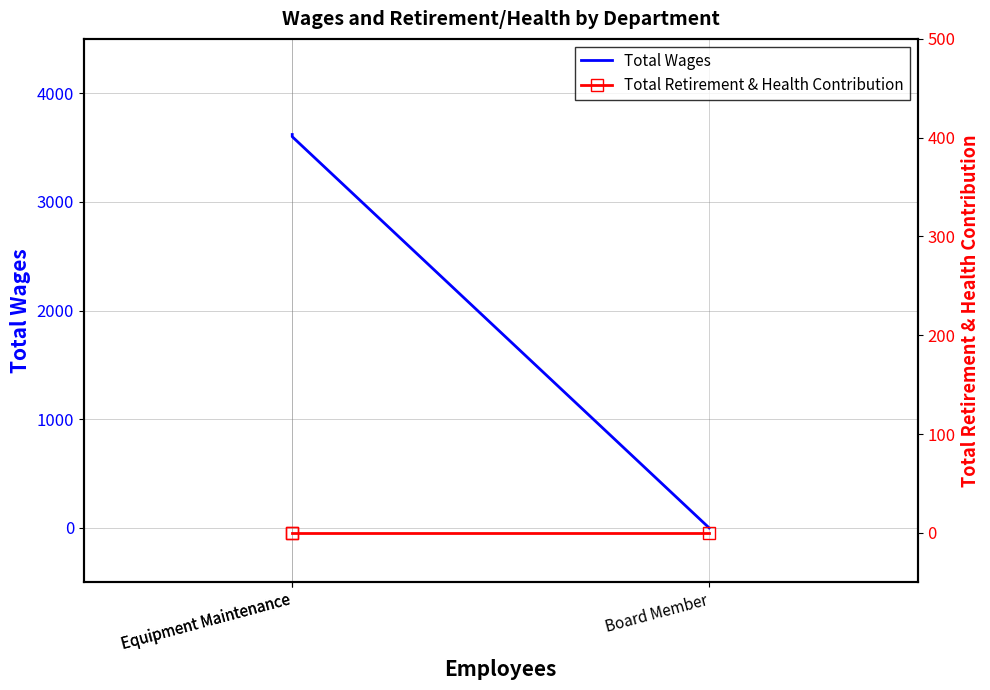

What is the sum of all Total Wages values?

7220